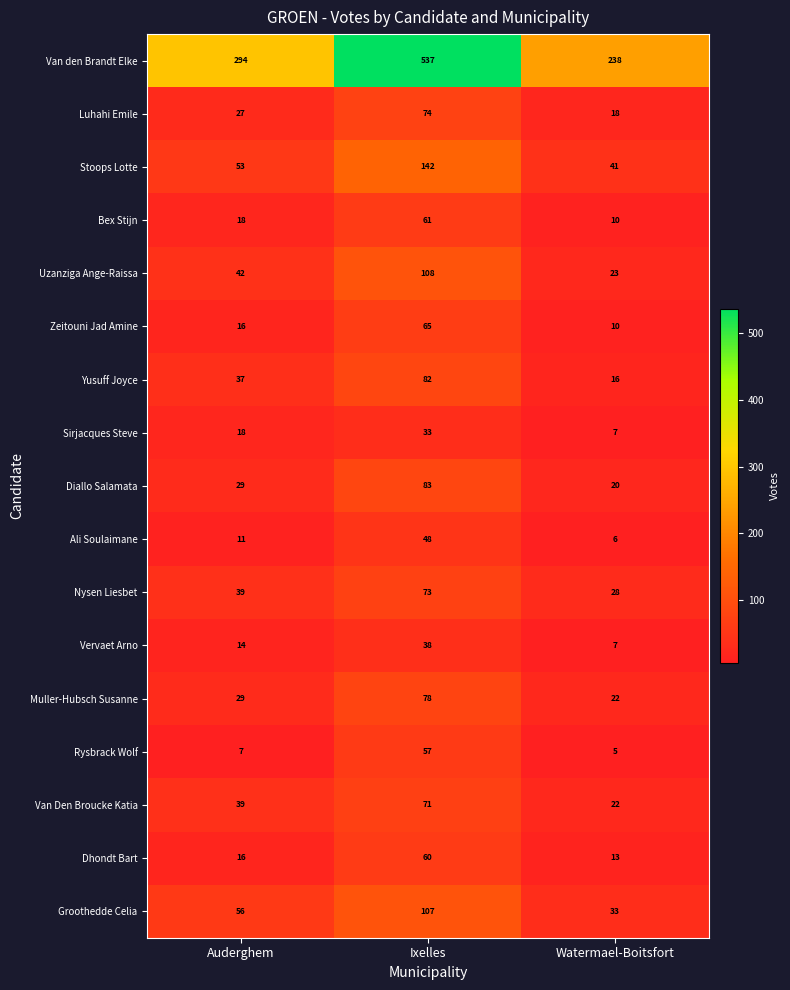

At which category does the chart reach its peak across all series?

Ixelles